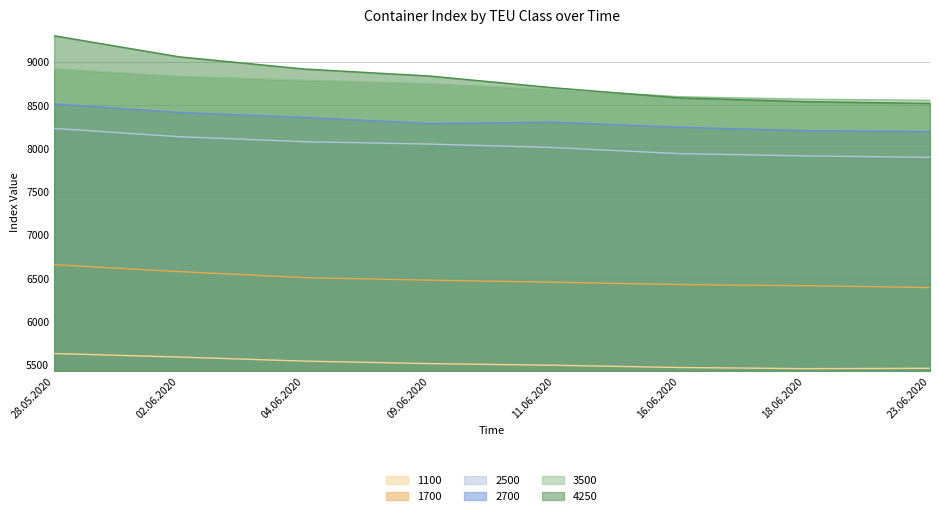

How many times do 3500 and 4250 cross each other?

1